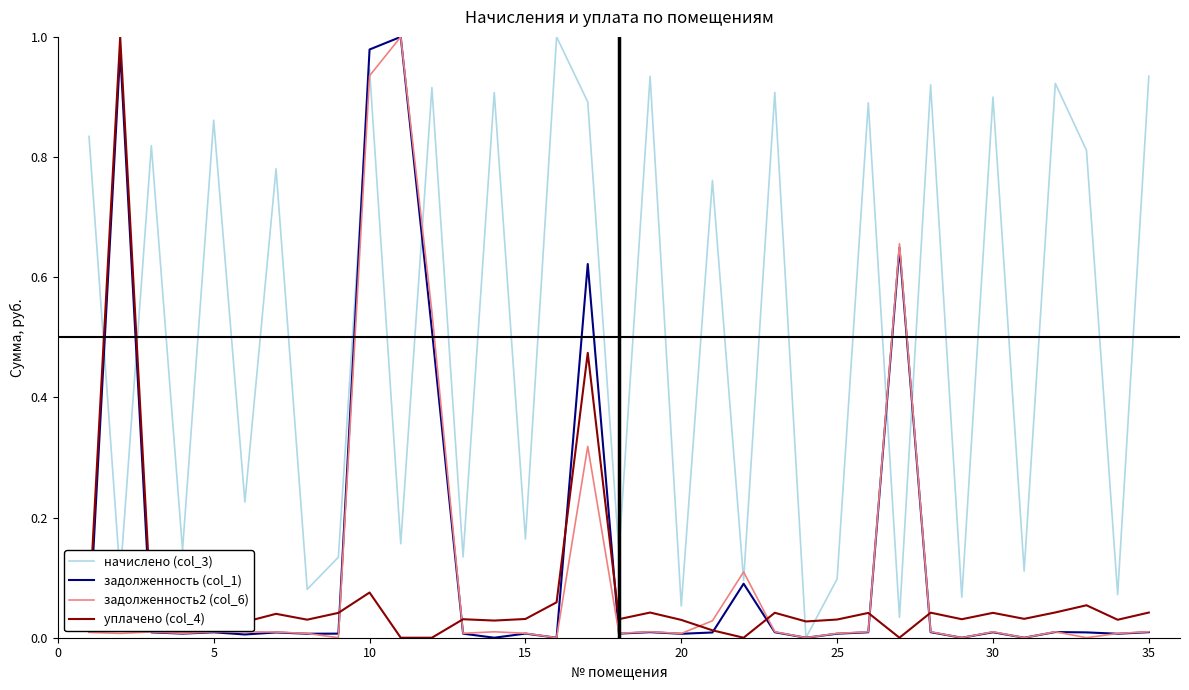

How many interior local peaks does the начислено (col_3) series have?

14